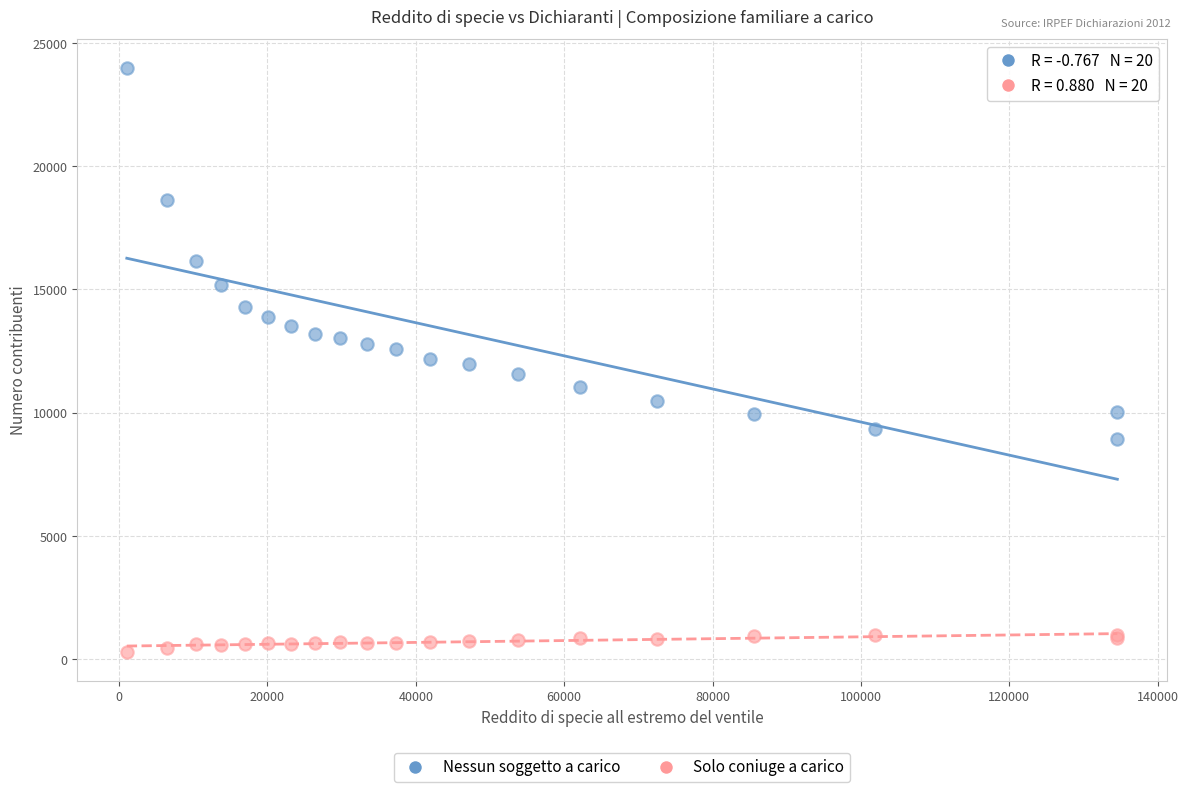

Which series has the largest Y range (max minus min)?

Nessun soggetto a carico